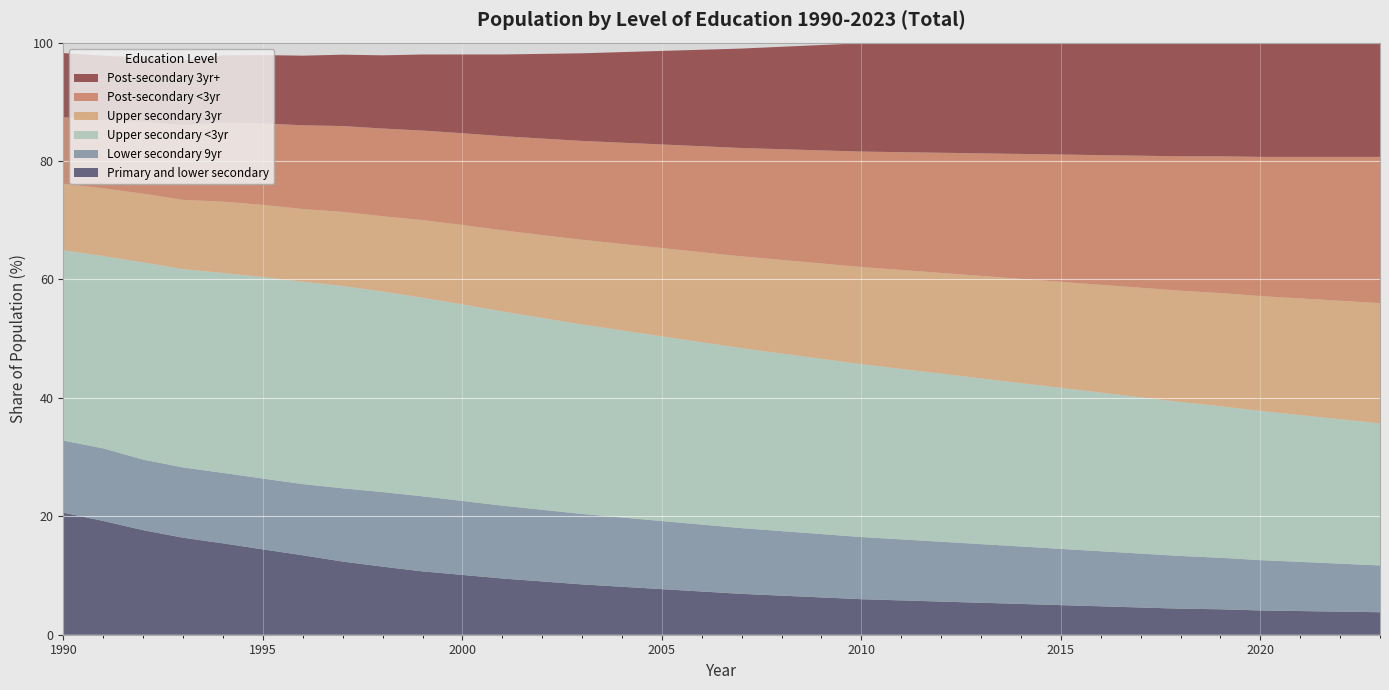

Reading left to right, list all the values displayed in this chart.

Primary and lower secondary: 1990=20.6	1991=19.2	1992=17.7	1993=16.4	1994=15.4	1995=14.4	1996=13.4	1997=12.4	1998=11.5	1999=10.7	2000=10.1	2001=9.5	2002=9.0	2003=8.5	2004=8.1	2005=7.7	2006=7.3	2007=6.9	2008=6.6	2009=6.3	2010=6.0	2011=5.8	2012=5.6	2013=5.4	2014=5.2	2015=5.0	2016=4.8	2017=4.6	2018=4.4	2019=4.3	2020=4.1	2021=4.0	2022=3.9	2023=3.8
Lower secondary 9yr: 1990=12.2	1991=12.2	1992=11.9	1993=11.9	1994=11.9	1995=12.0	1996=12.0	1997=12.4	1998=12.6	1999=12.7	2000=12.5	2001=12.3	2002=12.1	2003=11.9	2004=11.7	2005=11.5	2006=11.3	2007=11.1	2008=10.9	2009=10.7	2010=10.5	2011=10.3	2012=10.1	2013=9.9	2014=9.7	2015=9.5	2016=9.3	2017=9.1	2018=8.9	2019=8.7	2020=8.5	2021=8.3	2022=8.1	2023=7.9
Upper secondary <3yr: 1990=32.1	1991=32.5	1992=33.3	1993=33.5	1994=33.8	1995=34.0	1996=34.2	1997=34.2	1998=33.9	1999=33.5	2000=33.2	2001=32.8	2002=32.4	2003=32.0	2004=31.6	2005=31.2	2006=30.8	2007=30.4	2008=30.0	2009=29.6	2010=29.2	2011=28.8	2012=28.4	2013=28.0	2014=27.6	2015=27.2	2016=26.8	2017=26.4	2018=26.0	2019=25.6	2020=25.2	2021=24.8	2022=24.4	2023=24.0
Upper secondary 3yr: 1990=11.2	1991=11.4	1992=11.6	1993=11.7	1994=12.0	1995=12.2	1996=12.3	1997=12.5	1998=12.7	1999=13.1	2000=13.4	2001=13.7	2002=14.0	2003=14.3	2004=14.6	2005=14.9	2006=15.2	2007=15.5	2008=15.8	2009=16.1	2010=16.4	2011=16.7	2012=17.0	2013=17.3	2014=17.6	2015=17.9	2016=18.2	2017=18.5	2018=18.8	2019=19.1	2020=19.4	2021=19.7	2022=20.0	2023=20.3
Post-secondary <3yr: 1990=11.2	1991=11.5	1992=12.1	1993=12.6	1994=13.3	1995=13.7	1996=14.1	1997=14.5	1998=14.8	1999=15.1	2000=15.5	2001=15.9	2002=16.3	2003=16.7	2004=17.1	2005=17.5	2006=17.9	2007=18.3	2008=18.7	2009=19.1	2010=19.5	2011=19.9	2012=20.3	2013=20.7	2014=21.1	2015=21.5	2016=21.9	2017=22.3	2018=22.7	2019=23.1	2020=23.5	2021=23.9	2022=24.3	2023=24.7
Post-secondary 3yr+: 1990=10.8	1991=10.9	1992=10.9	1993=10.9	1994=11.4	1995=11.6	1996=11.8	1997=12.1	1998=12.4	1999=12.9	2000=13.3	2001=13.8	2002=14.3	2003=14.8	2004=15.3	2005=15.8	2006=16.3	2007=16.8	2008=17.3	2009=17.8	2010=18.3	2011=18.8	2012=19.3	2013=19.8	2014=20.3	2015=20.8	2016=21.3	2017=21.8	2018=22.3	2019=22.8	2020=23.3	2021=23.8	2022=24.3	2023=24.8